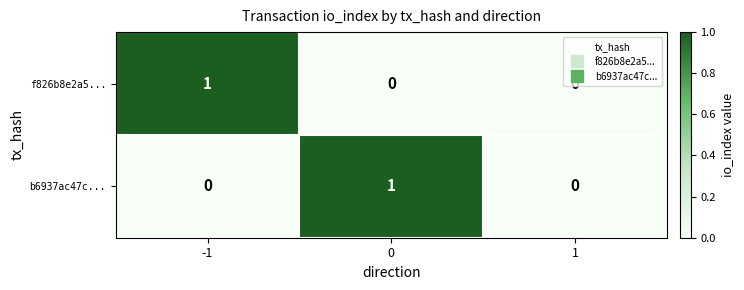

True or false: f826b8e2a5... has a value of 0 at 0.

True